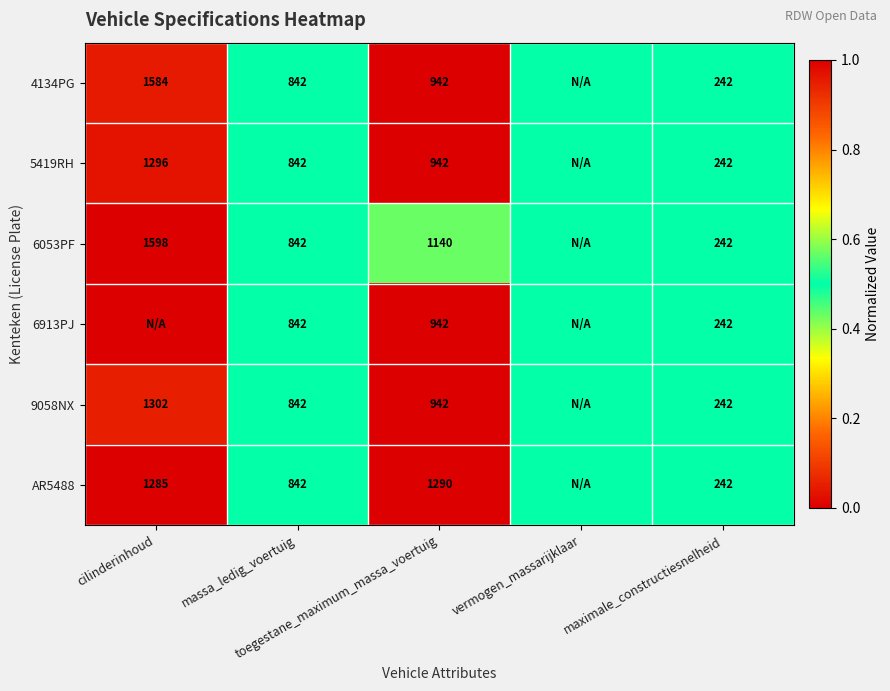

At which label is 9058NX closest to 0?

toegestane_maximum_massa_voertuig